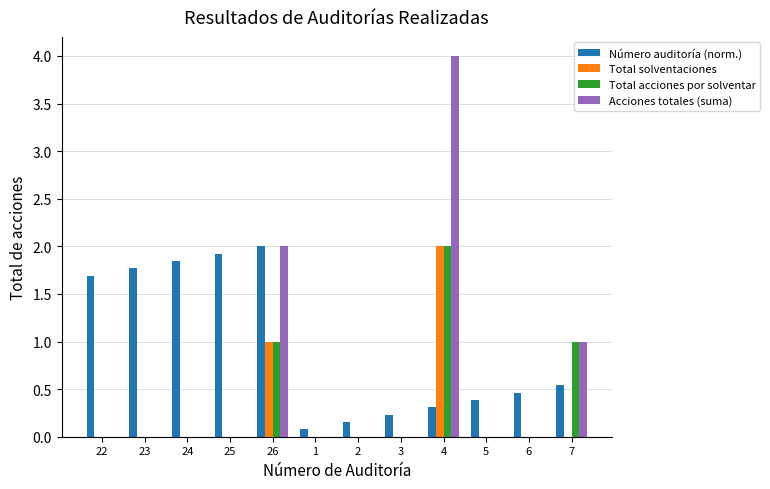

What is the sum of all Total solventaciones values?

3.0